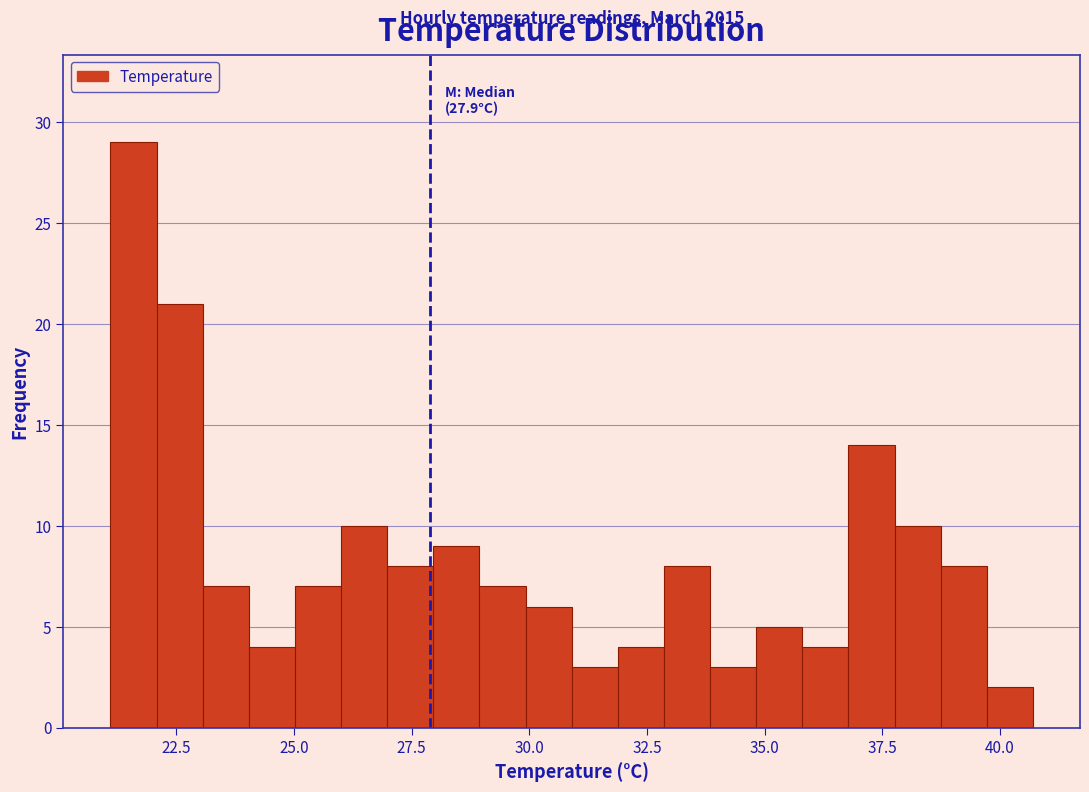

Read against the x-axis, roughly where is the centre of the tallest bar?

21.5